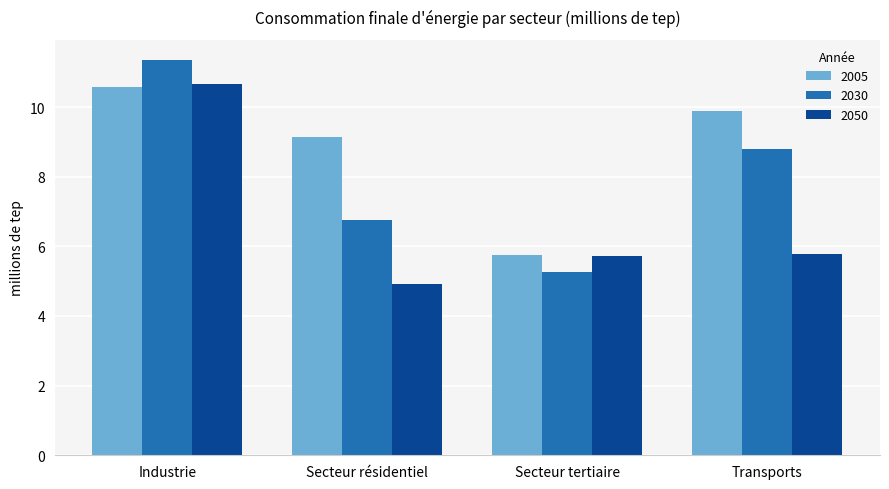

At which category does the chart reach its minimum across all series?

Secteur résidentiel